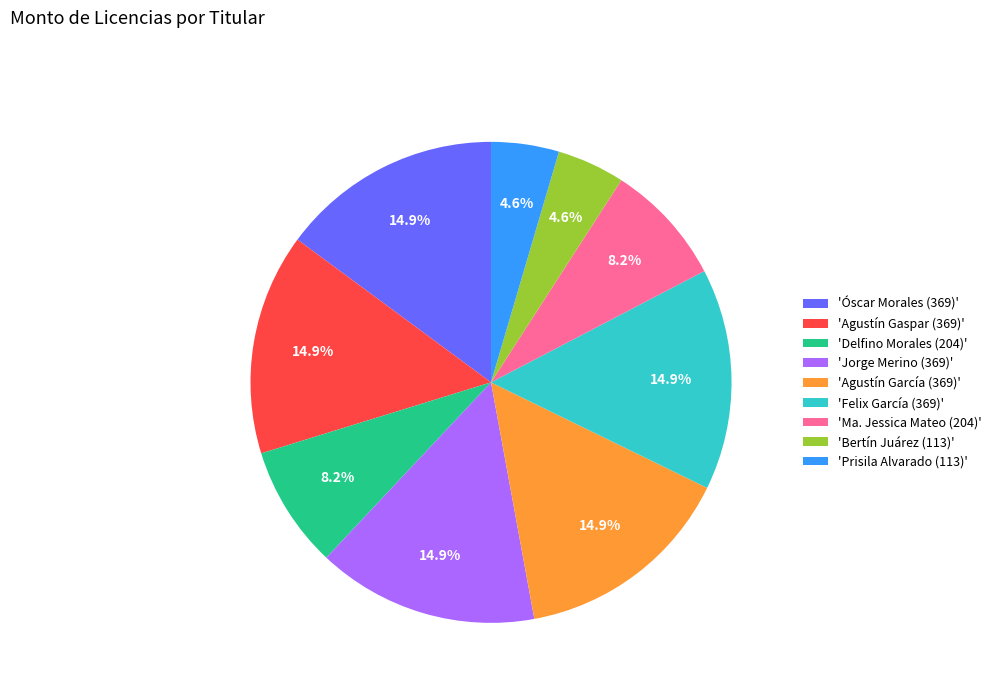

What is the ratio of the value at 'Prisila Alvarado (113)' to the value at 'Agustín Gaspar (369)'?

0.3